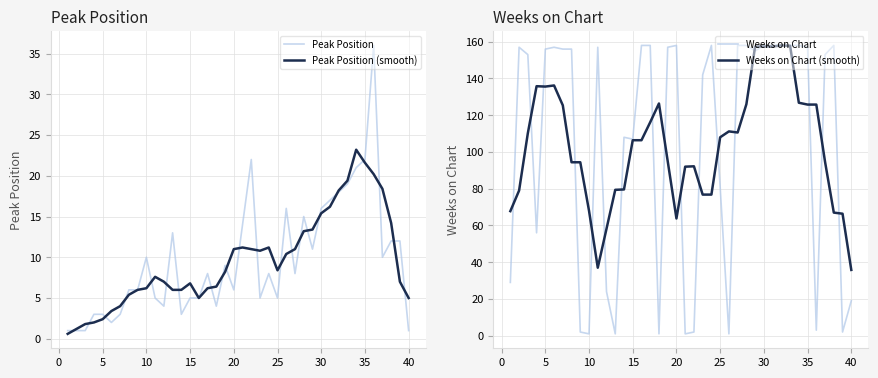

What is the highest value of the Peak Position series?

36.0